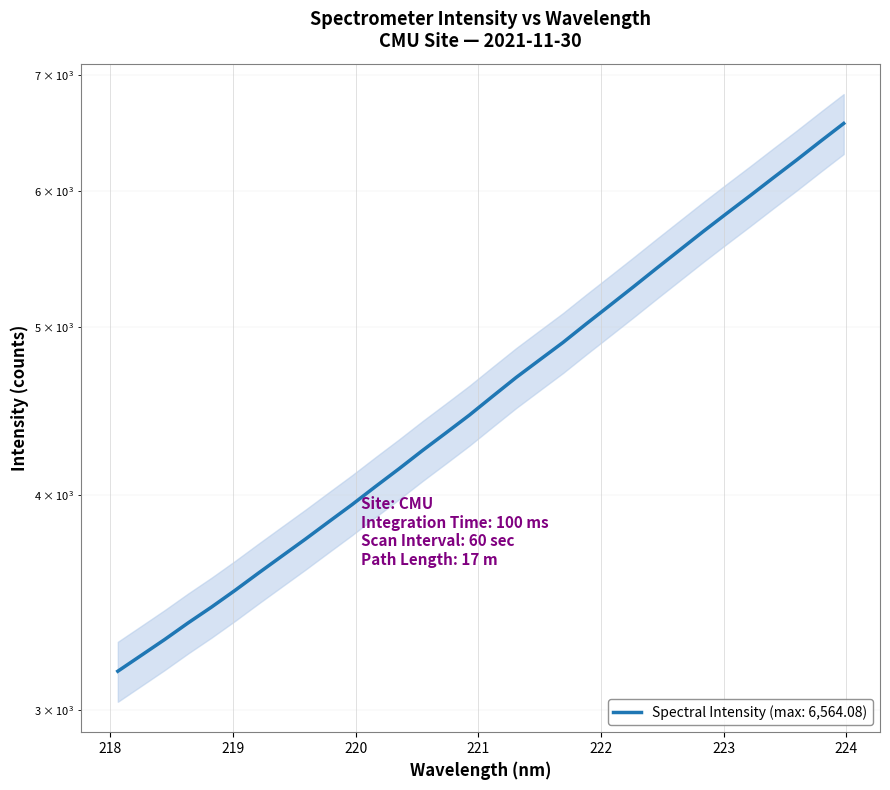

What is the difference between the second highest and minimum values?

3248.2